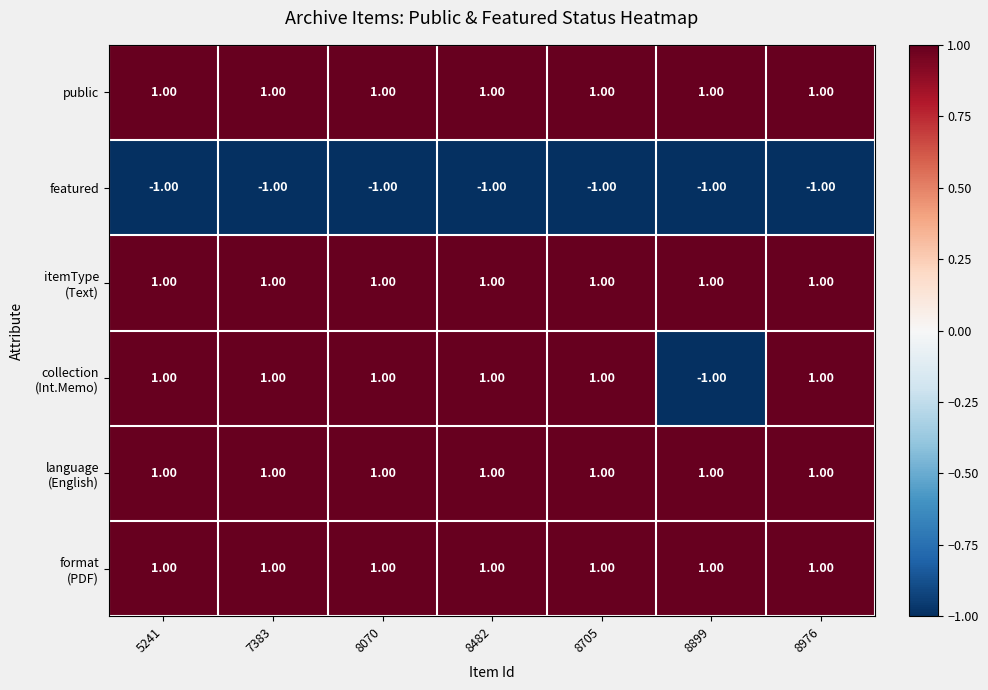

At how many categories does at least one series exceed 0?

7